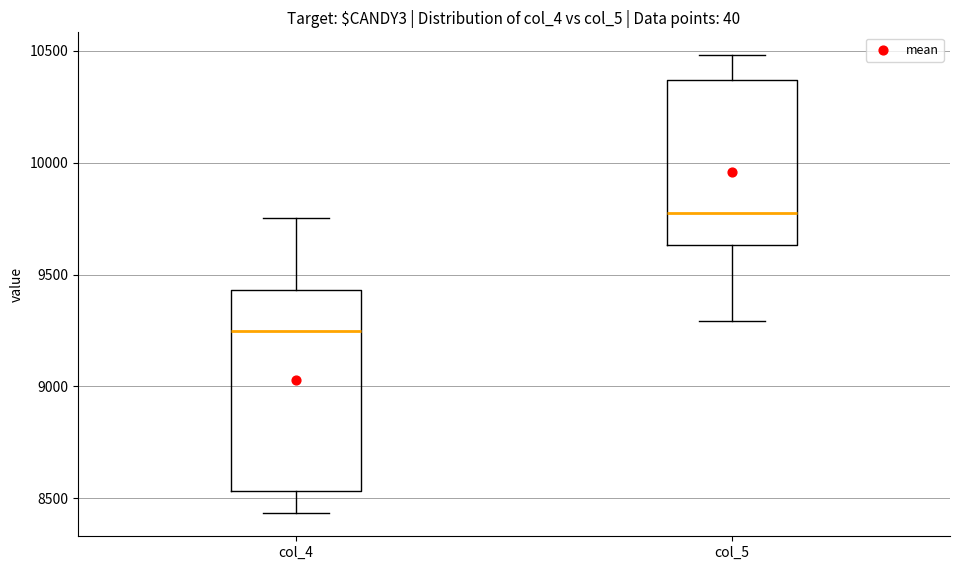

Where does the lower whisker of the box for col_5 end on the y-axis? The values are not printed on the chart, so give them approximately, as read against the axis.

9300